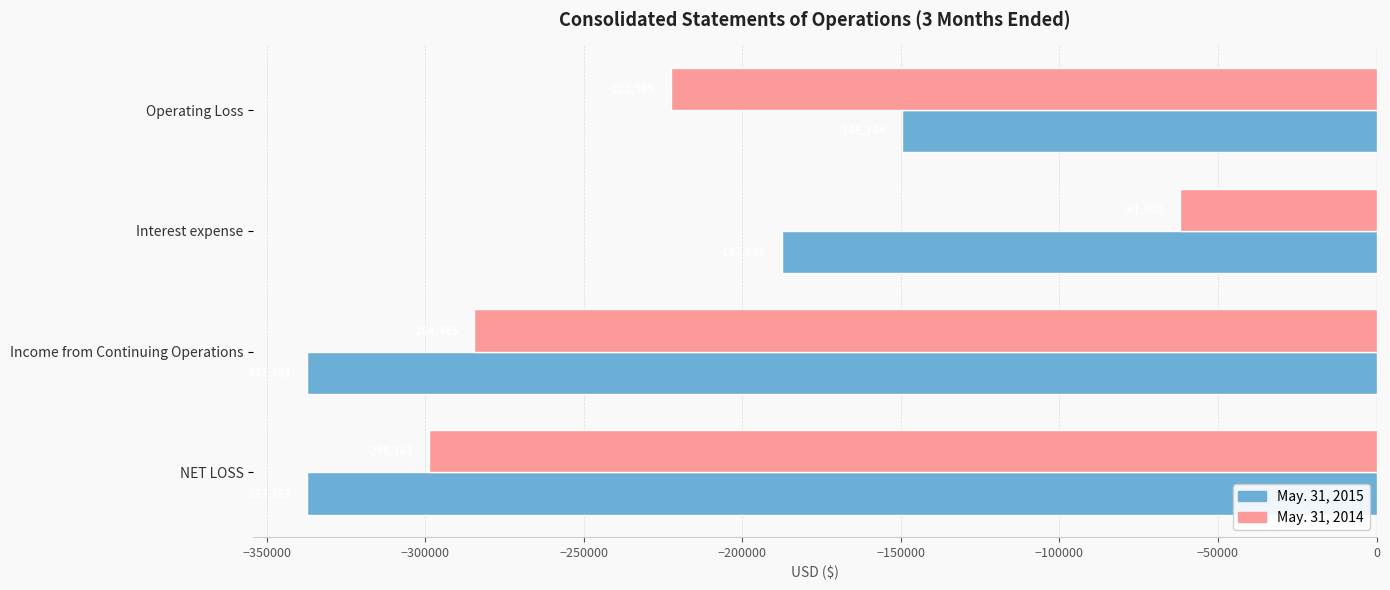

Which series has the largest range (max minus min)?

May. 31, 2014